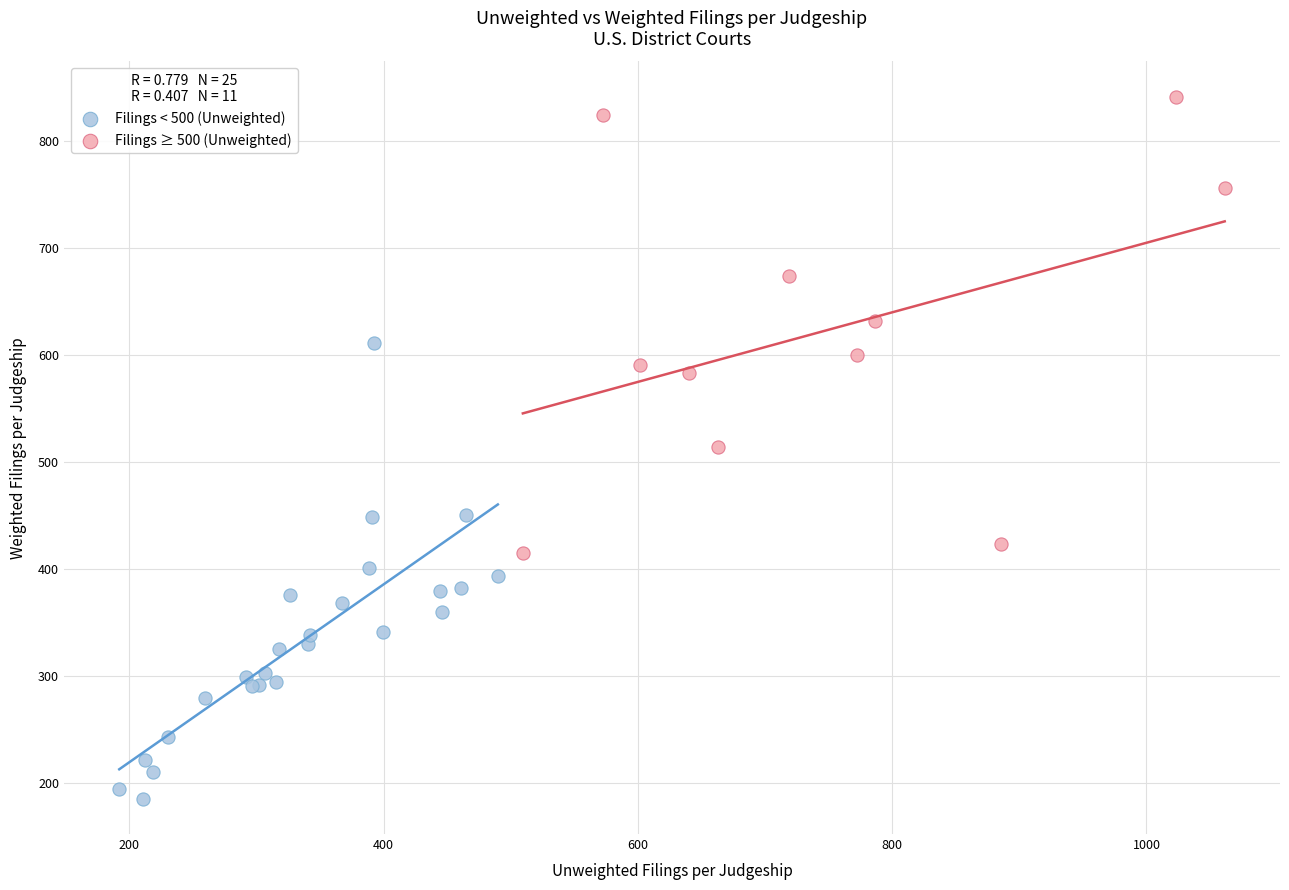

Which series reaches the maximum Y coordinate?

Filings ≥ 500 (Unweighted)